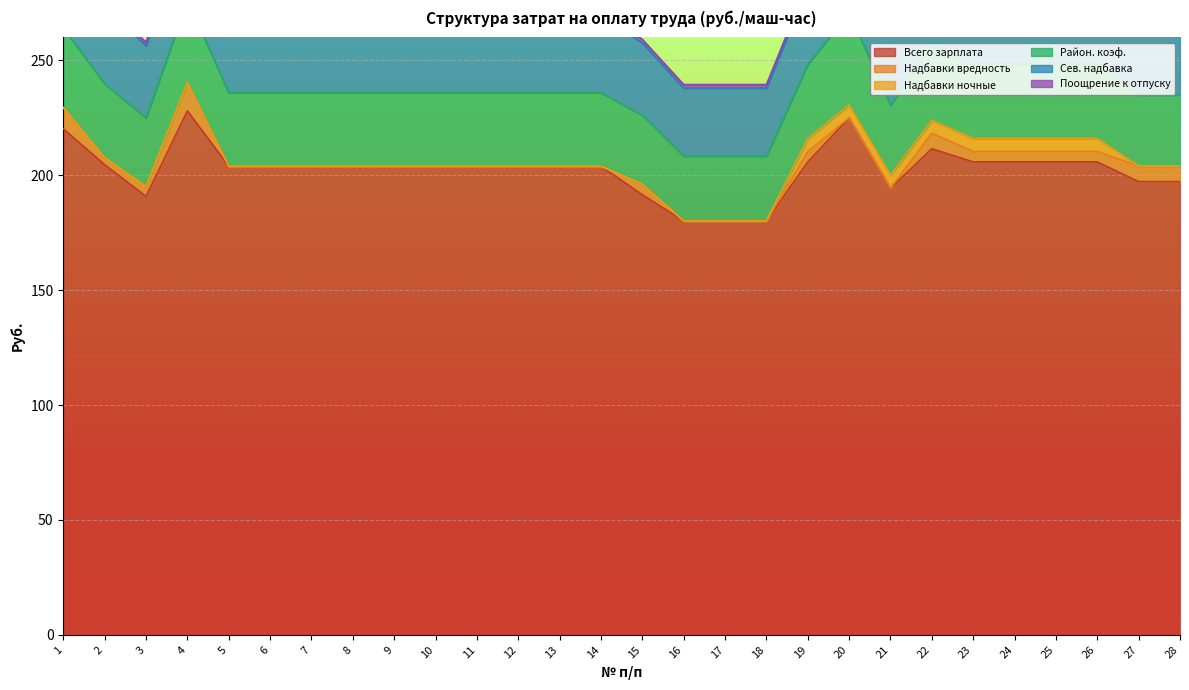

Reading left to right, transcribe all the data shown in this chart.

Всего зарплата: 1=220.2	2=204.6	3=190.8	4=228.0	5=203.9	6=203.9	7=203.9	8=203.9	9=203.9	10=203.9	11=203.9	12=203.9	13=203.9	14=203.9	15=191.5	16=180.1	17=180.1	18=180.1	19=205.8	20=224.9	21=194.4	22=211.5	23=205.8	24=205.8	25=205.8	26=205.8	27=197.2	28=197.2
Надбавки вредность: 1=9.3	2=3.1	3=4.2	4=12.3	5=0.0	6=0.0	7=0.0	8=0.0	9=0.0	10=0.0	11=0.0	12=0.0	13=0.0	14=0.0	15=4.5	16=0.0	17=0.0	18=0.0	19=4.5	20=0.0	21=0.0	22=6.8	23=4.5	24=4.5	25=4.5	26=4.5	27=6.8	28=6.8
Надбавки ночные: 1=0.0	2=0.0	3=0.0	4=0.0	5=0.0	6=0.0	7=0.0	8=0.0	9=0.0	10=0.0	11=0.0	12=0.0	13=0.0	14=0.0	15=0.0	16=0.0	17=0.0	18=0.0	19=5.6	20=5.6	21=5.6	22=5.6	23=5.6	24=5.6	25=5.6	26=5.6	27=0.0	28=0.0
Район. коэф.: 1=34.6	2=32.1	3=29.9	4=35.8	5=32.0	6=32.0	7=32.0	8=32.0	9=32.0	10=32.0	11=32.0	12=32.0	13=32.0	14=32.0	15=30.0	16=28.2	17=28.2	18=28.2	19=32.3	20=40.2	21=30.5	22=33.2	23=32.3	24=32.3	25=32.3	26=32.3	27=30.9	28=30.9
Сев. надбавка: 1=36.3	2=33.7	3=31.4	4=37.6	5=33.6	6=33.6	7=33.6	8=33.6	9=33.6	10=33.6	11=33.6	12=33.6	13=33.6	14=33.6	15=31.5	16=29.6	17=29.6	18=29.6	19=33.9	20=42.2	21=32.0	22=34.9	23=33.9	24=33.9	25=33.9	26=33.9	27=32.5	28=32.5
Поощрение к отпуску: 1=1.5	2=1.5	3=1.5	4=1.5	5=1.5	6=1.5	7=1.5	8=1.5	9=1.5	10=1.5	11=1.5	12=1.5	13=1.5	14=1.5	15=1.5	16=1.5	17=1.5	18=1.5	19=1.5	20=1.5	21=1.5	22=1.5	23=1.5	24=1.5	25=1.5	26=1.5	27=1.5	28=1.5